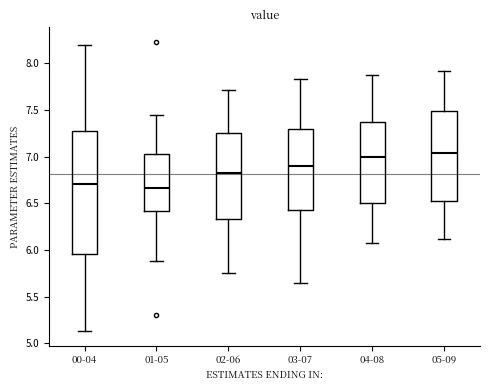

Which box is the tallest, from its lower edge to its upper edge?

00-04